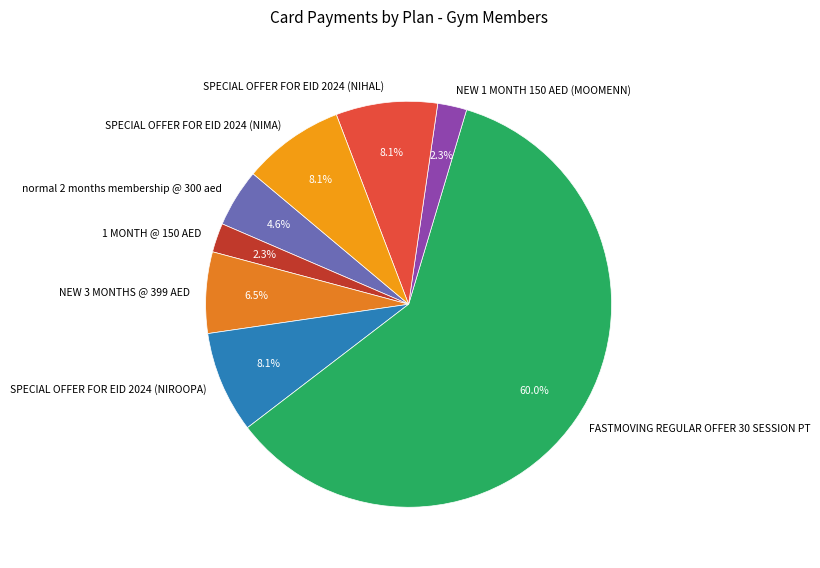

To the nearest percent, what portion does SPECIAL OFFER FOR EID 2024 (NIROOPA) represent?

8%